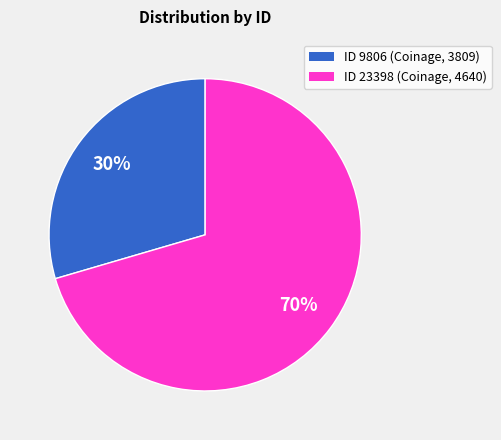

Which has a higher value, ID 23398 (Coinage, 4640) or ID 9806 (Coinage, 3809)?

ID 23398 (Coinage, 4640)